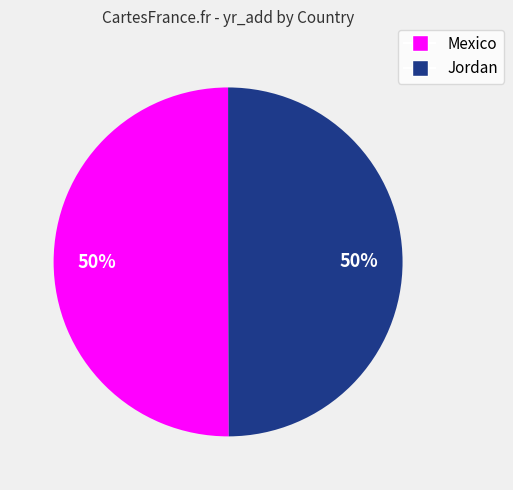

To the nearest percent, what is the average slice percentage?

50%